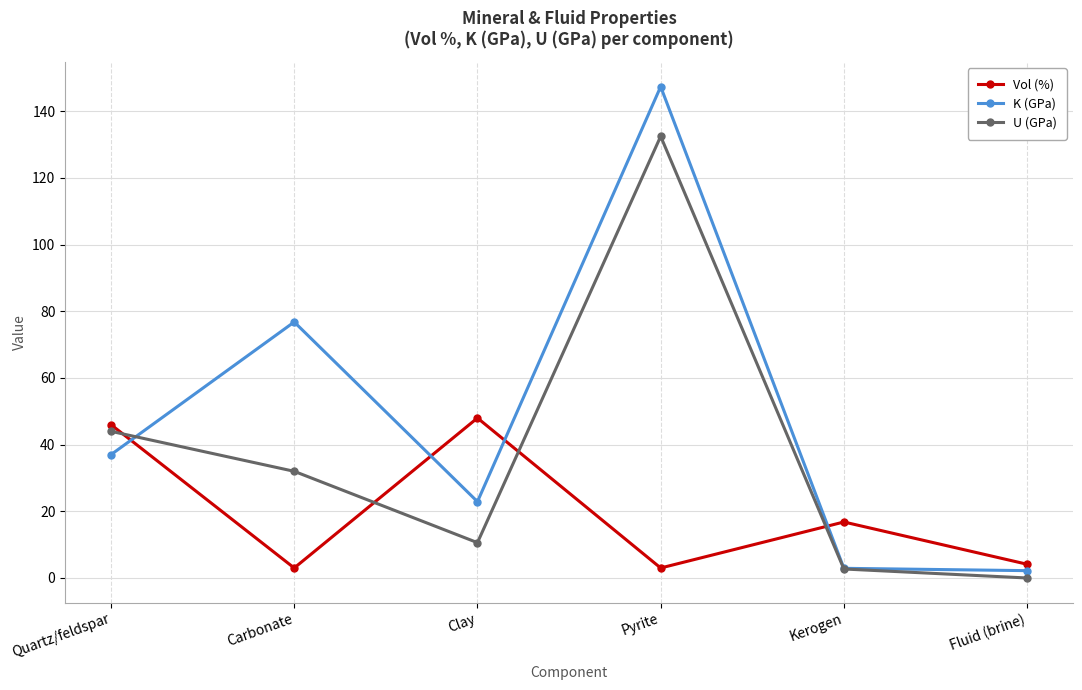

Which category has the lowest value in the U (GPa) series?

Fluid (brine)